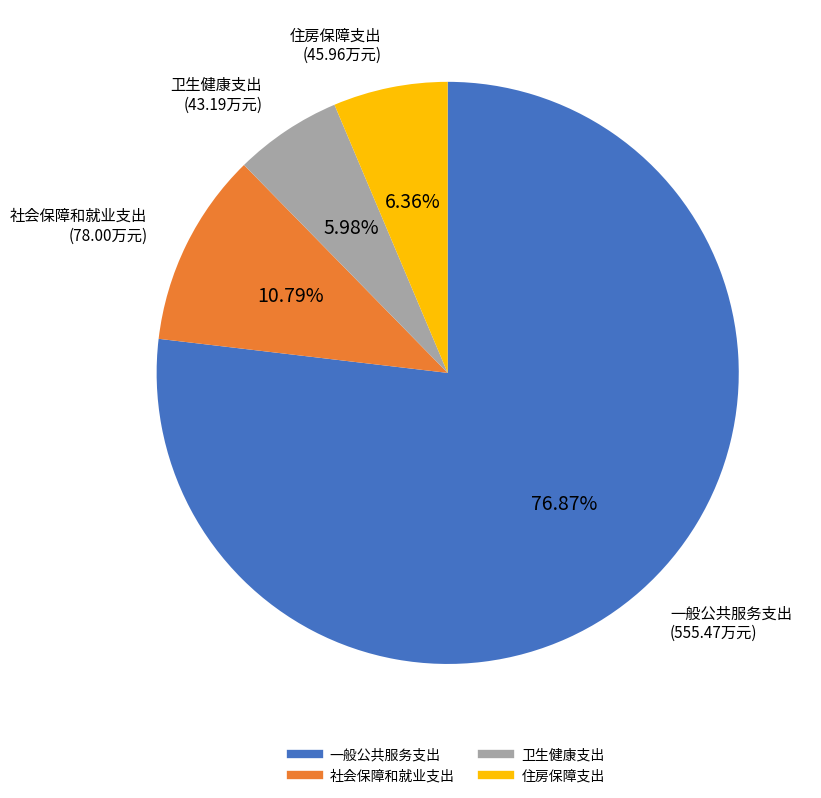

How many segments does this pie chart have?

4